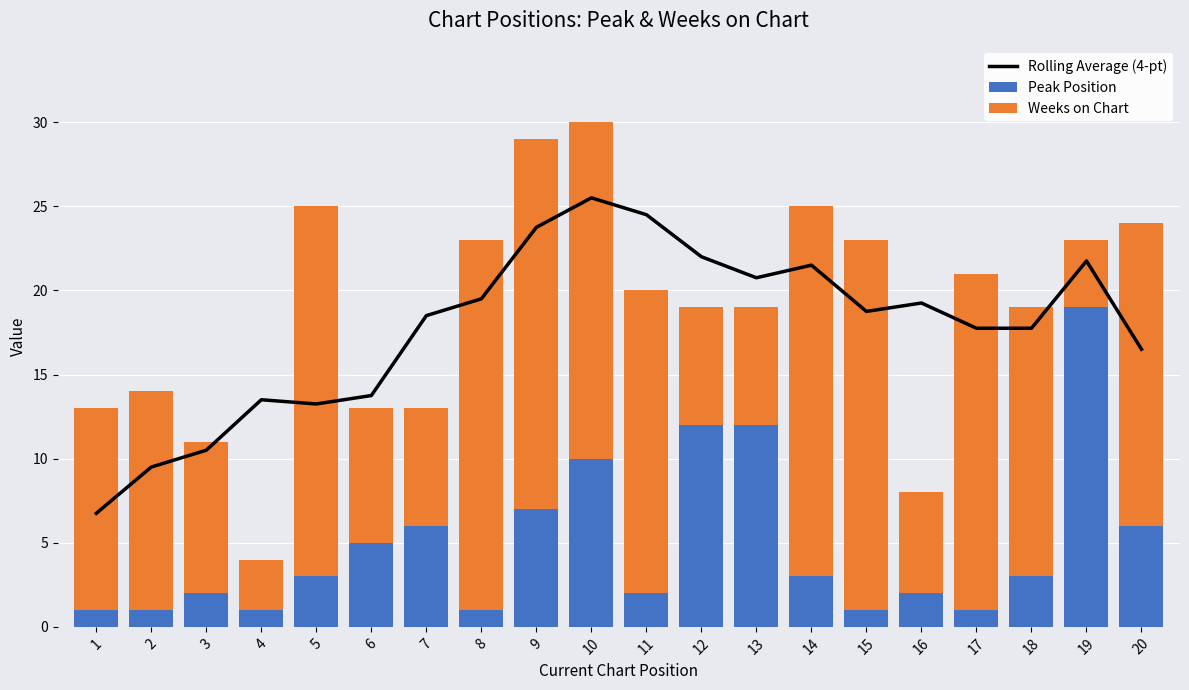

What is the approximate value of Rolling Average (4-pt) at 6?

13.8